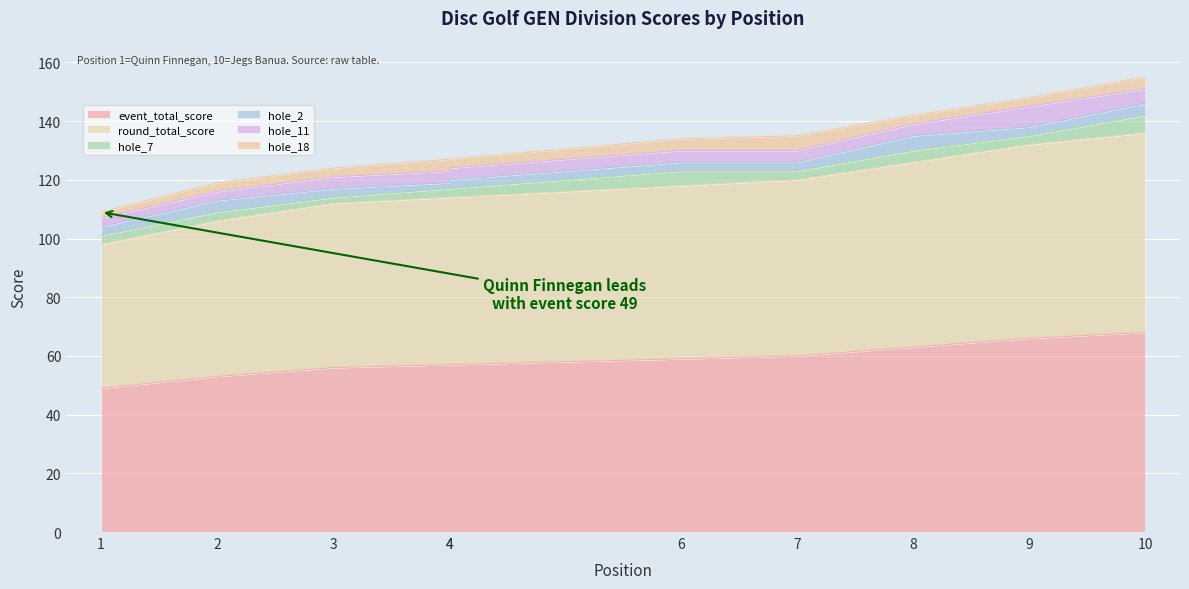

What is the difference between the highest and lowest values at 9?

63